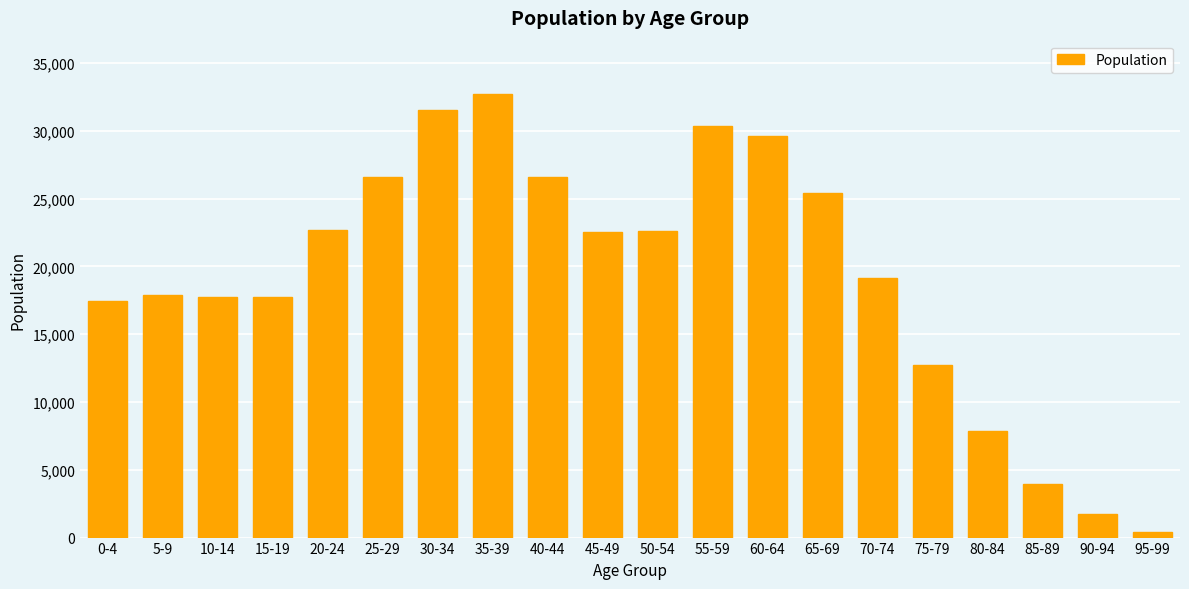

Which has a higher value, 55-59 or 50-54?

55-59